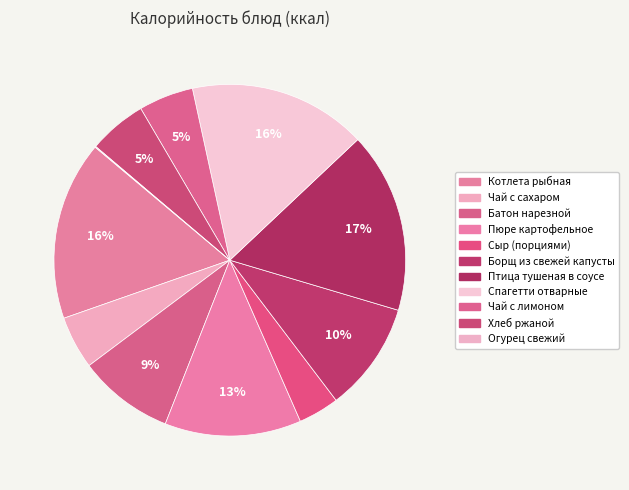

Which category has the smallest portion of the pie?

Огурец свежий